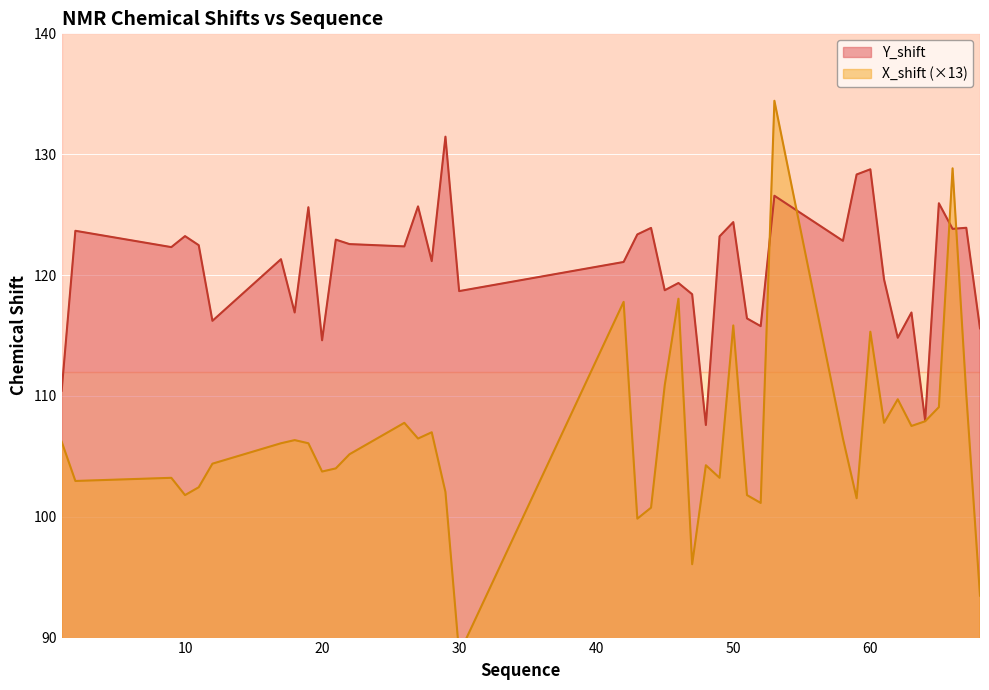

What is the greatest value displayed?

134.4